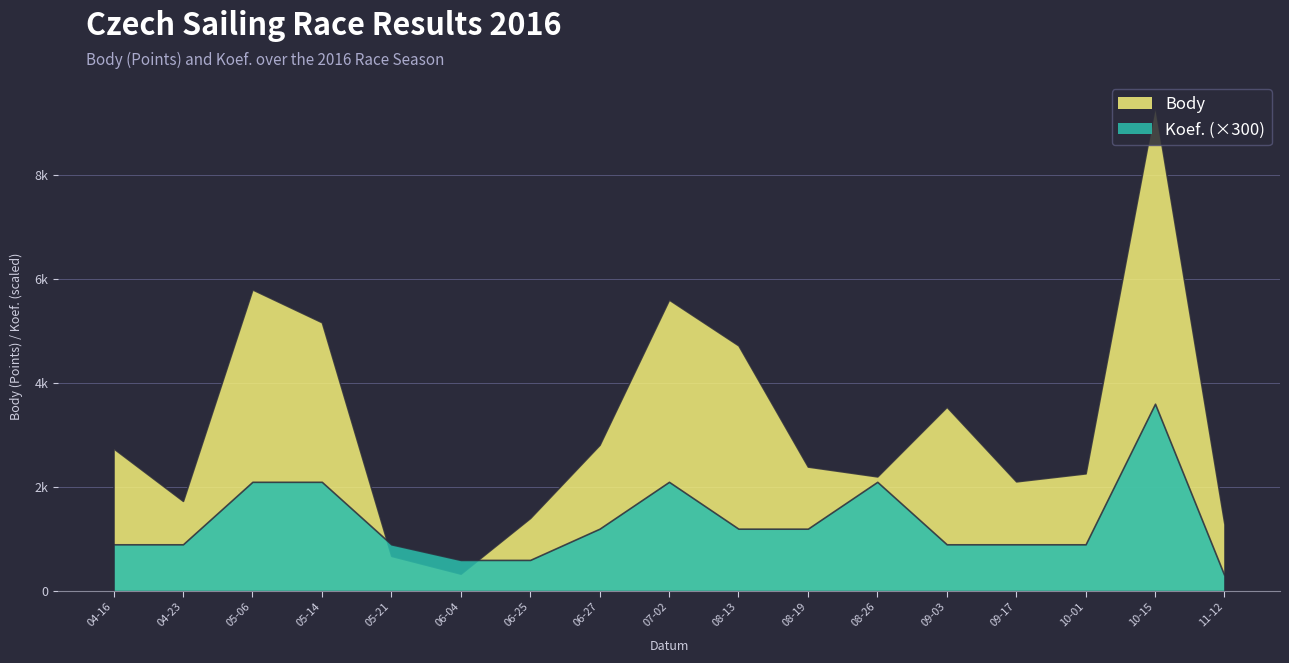

List the series in order of their overall mean, lowest first.

Koef. (×300), Body